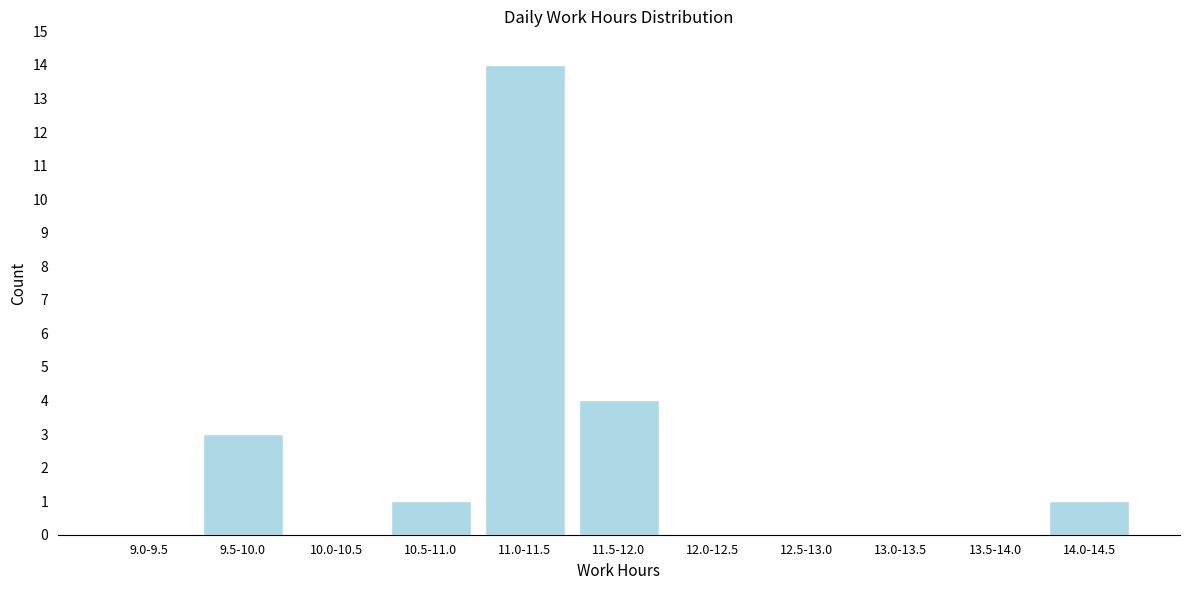

Reading left to right, what are all the values shown in this chart?

9.0-9.5=0	9.5-10.0=3	10.0-10.5=0	10.5-11.0=1	11.0-11.5=14	11.5-12.0=4	12.0-12.5=0	12.5-13.0=0	13.0-13.5=0	13.5-14.0=0	14.0-14.5=1